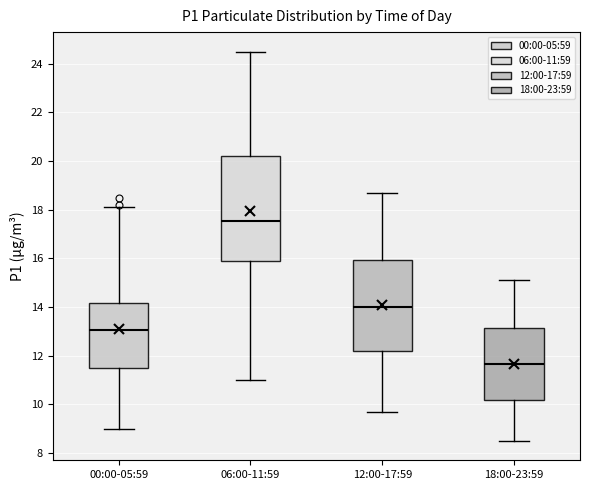

Which box is the tallest, from its lower edge to its upper edge?

06:00-11:59